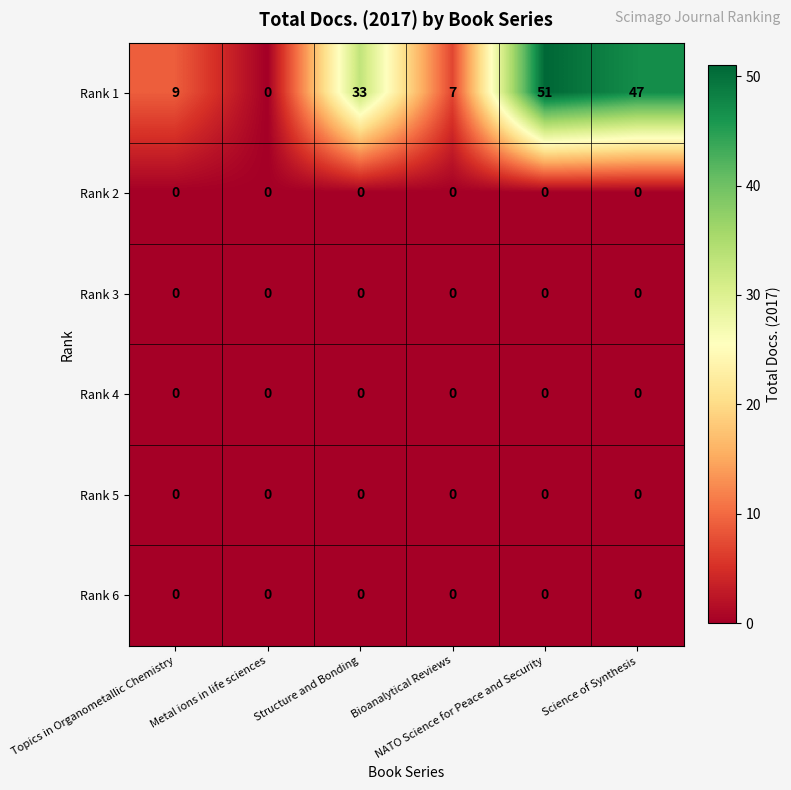

Which series has the largest total across all categories?

Rank 1